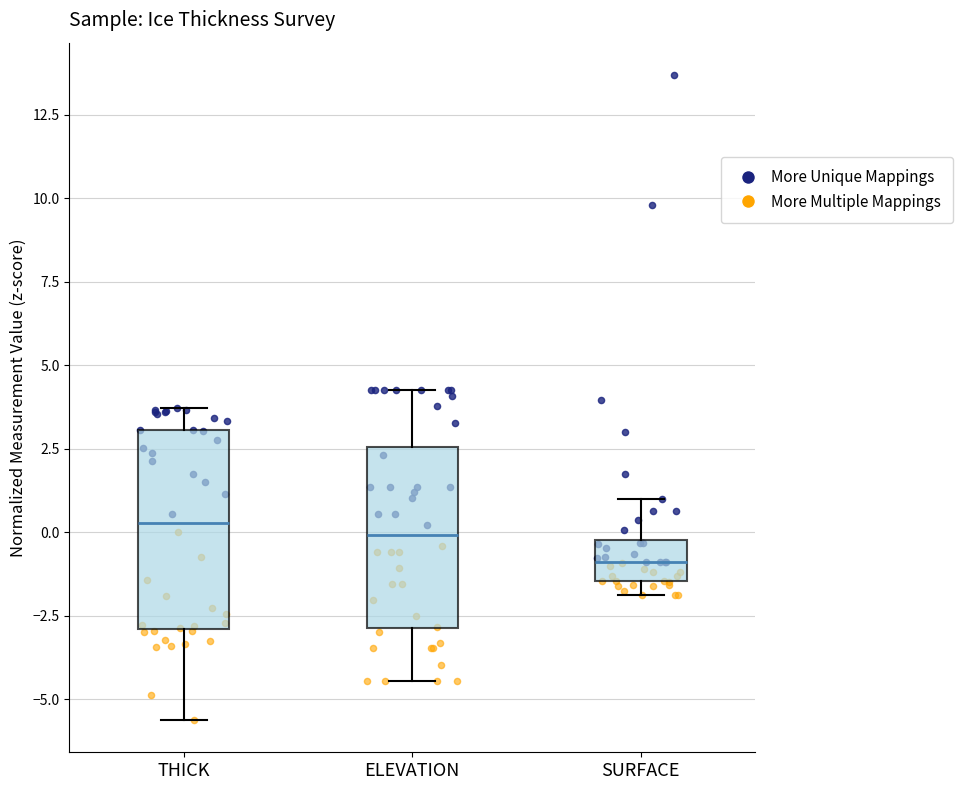

Where does the lower whisker of the box for THICK end on the y-axis? The values are not printed on the chart, so give them approximately, as read against the axis.

-5.5